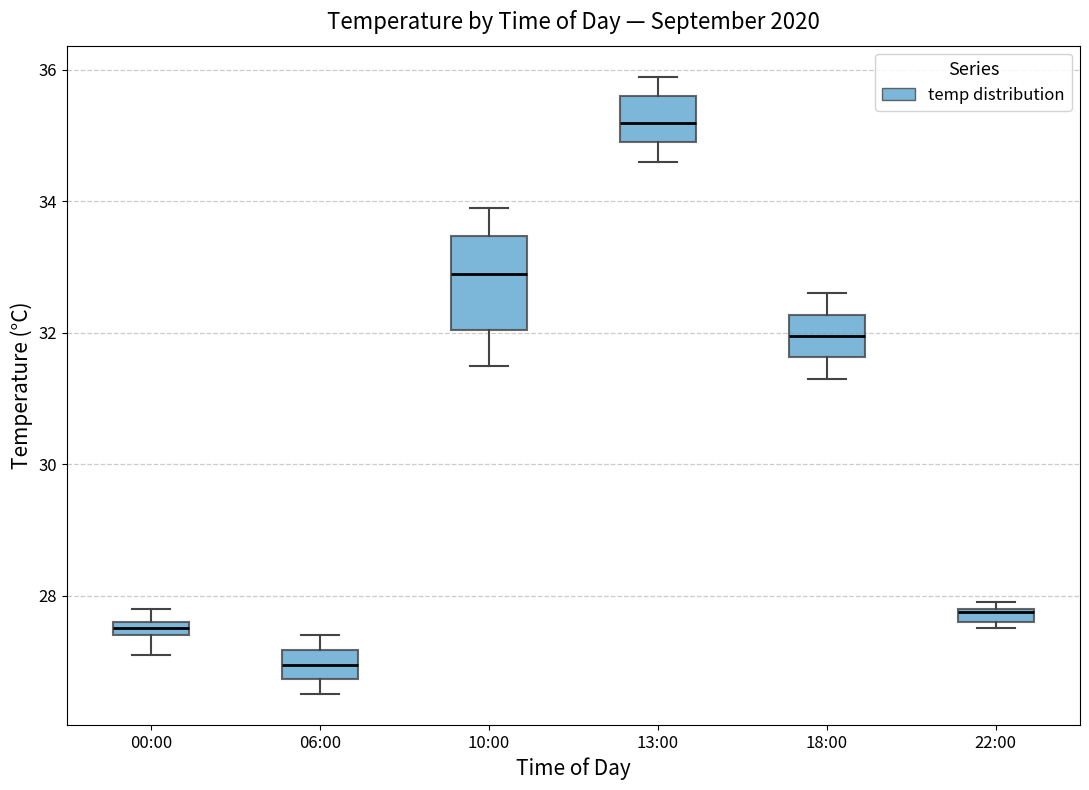

Comparing the boxes themselves (not the whiskers), which one is the tallest?

10:00